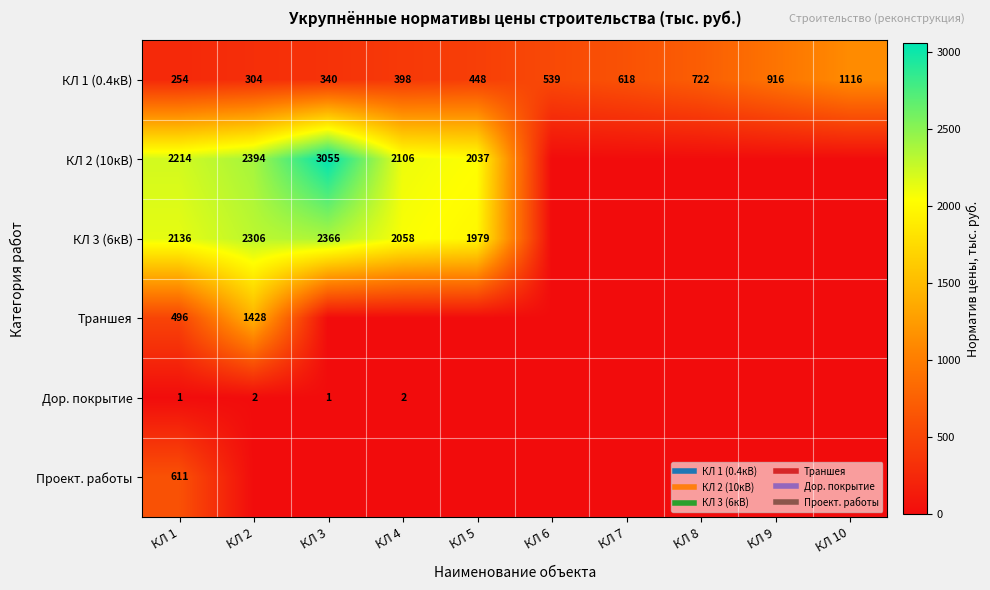

Count the number of categories in the chart.

10